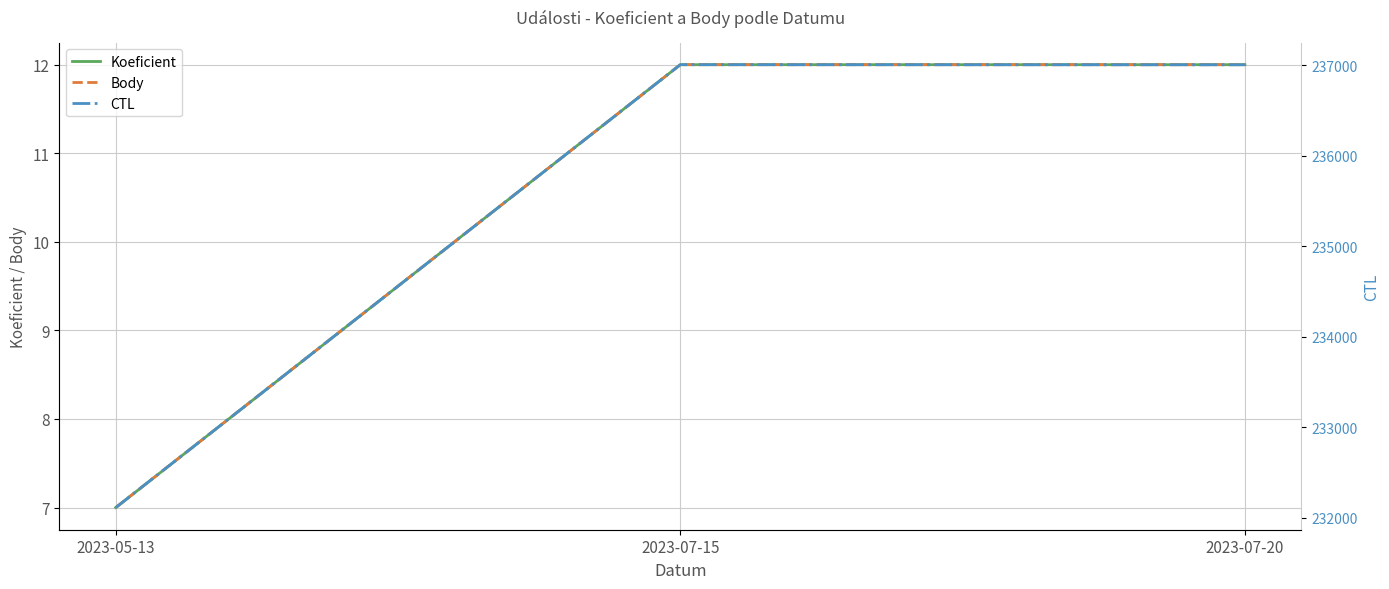

Reading left to right, transcribe all the data shown in this chart.

Koeficient: 2023-05-13=7	2023-07-15=12	2023-07-20=12
Body: 2023-05-13=7	2023-07-15=12	2023-07-20=12
CTL: 2023-05-13=232110	2023-07-15=237007	2023-07-20=237006